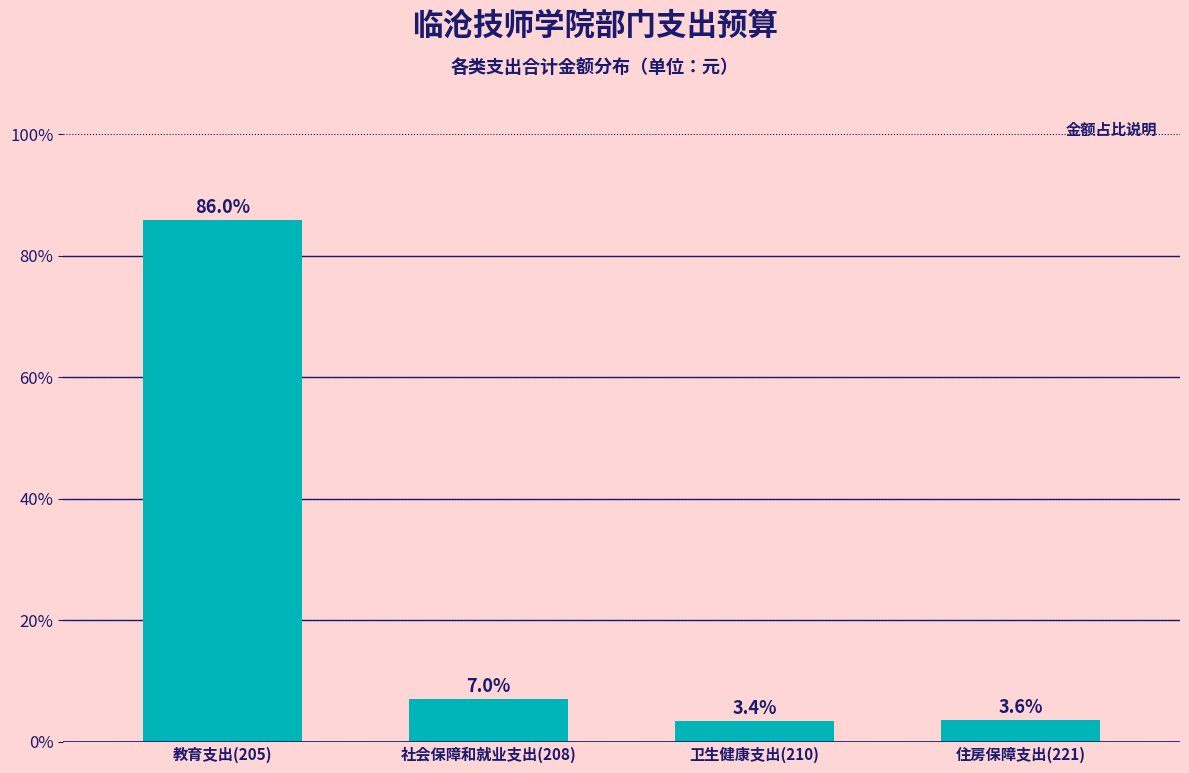

Reading left to right, extract all data points from this chart.

教育支出(205)=86.0	社会保障和就业支出(208)=7.0	卫生健康支出(210)=3.4	住房保障支出(221)=3.6